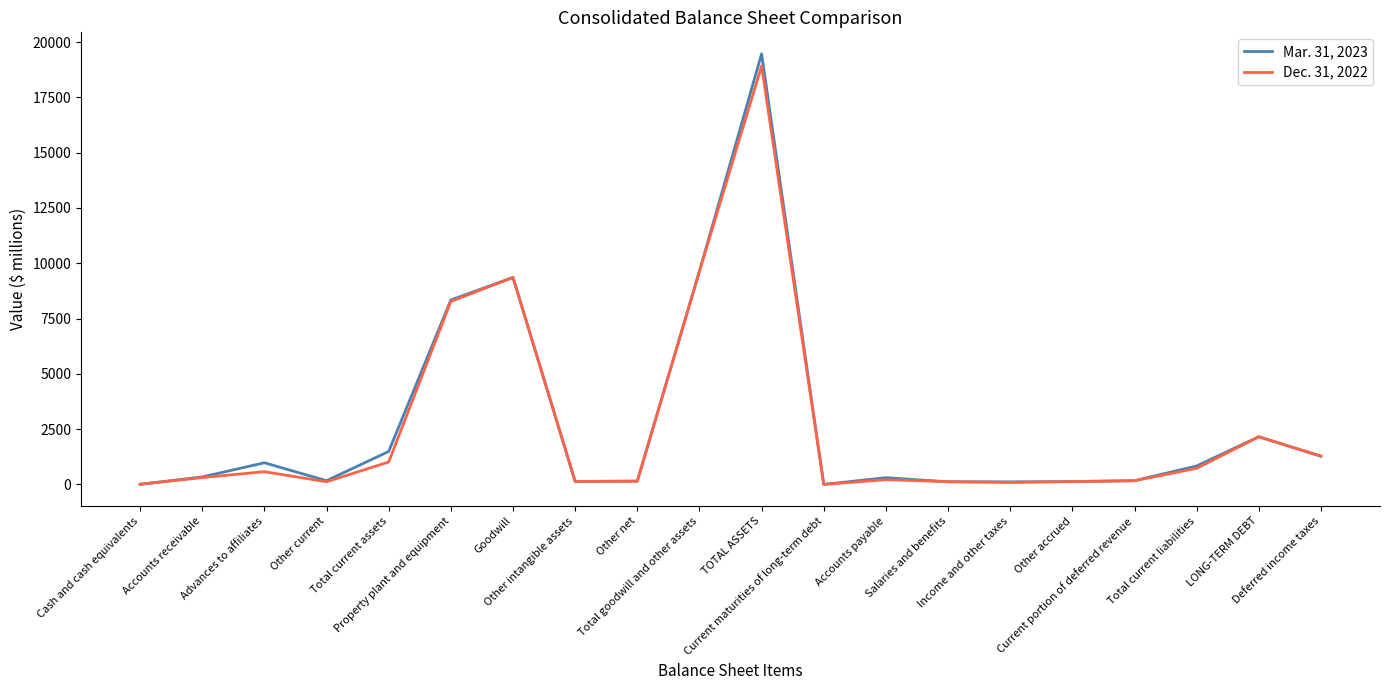

What is the difference between the maximum and minimum values in the Mar. 31, 2023 series?

19469